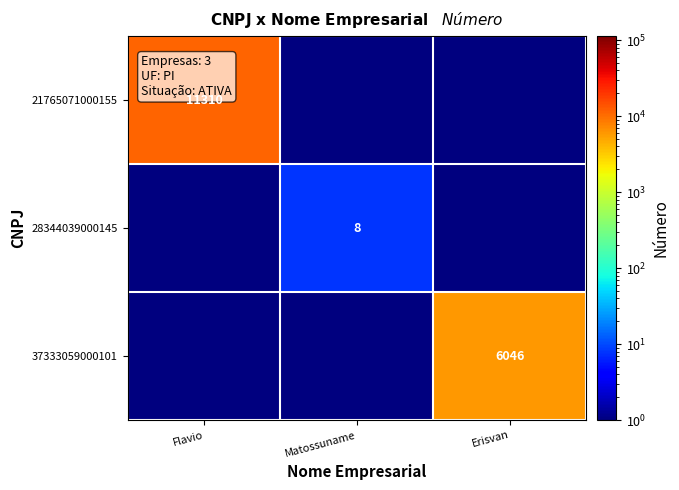

The value of 28344039000145 at Matossuname is 8.0. True or false?

True